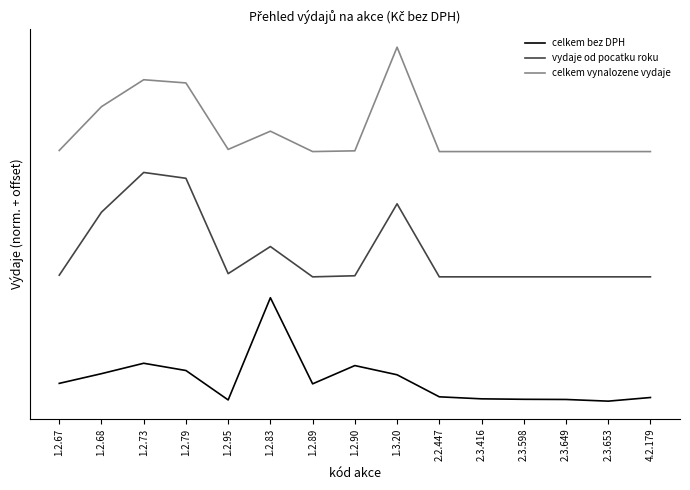

Where is the first local minimum for vydaje od pocatku roku?

1.2.95